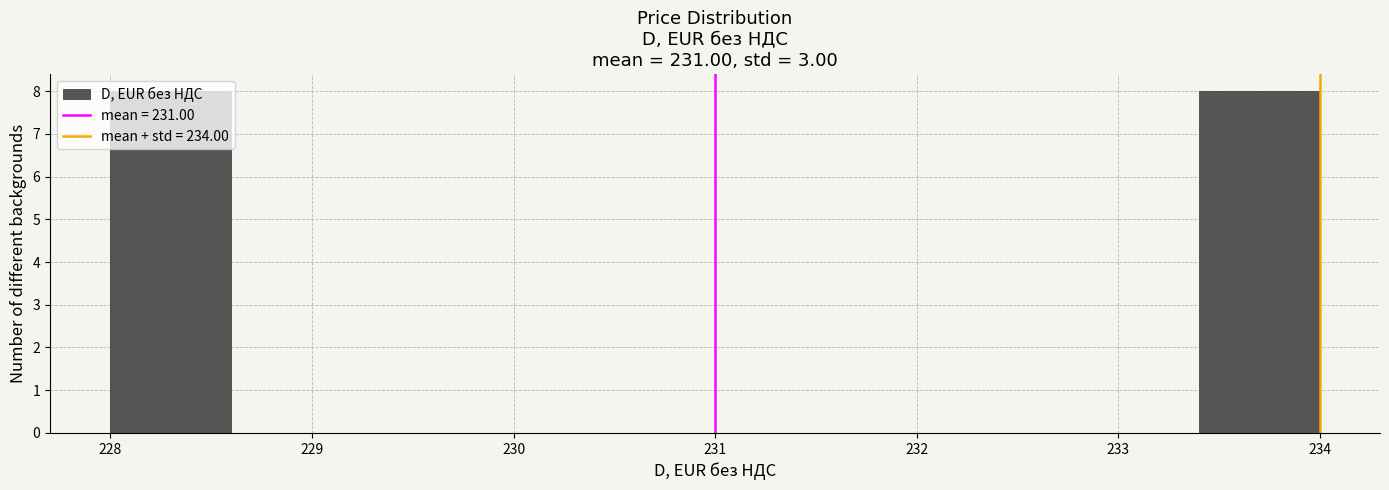

Reading left to right, list every bar in this chart as the range it spans on the x-axis followed by its height. The values are not printed on the chart, so give them approximately, as read against the axis.

228.0 to 228.6: 8
228.6 to 229.2: 0
229.2 to 229.8: 0
229.8 to 230.4: 0
230.4 to 231.0: 0
231.0 to 231.6: 0
231.6 to 232.2: 0
232.2 to 232.8: 0
232.8 to 233.4: 0
233.4 to 234.0: 8